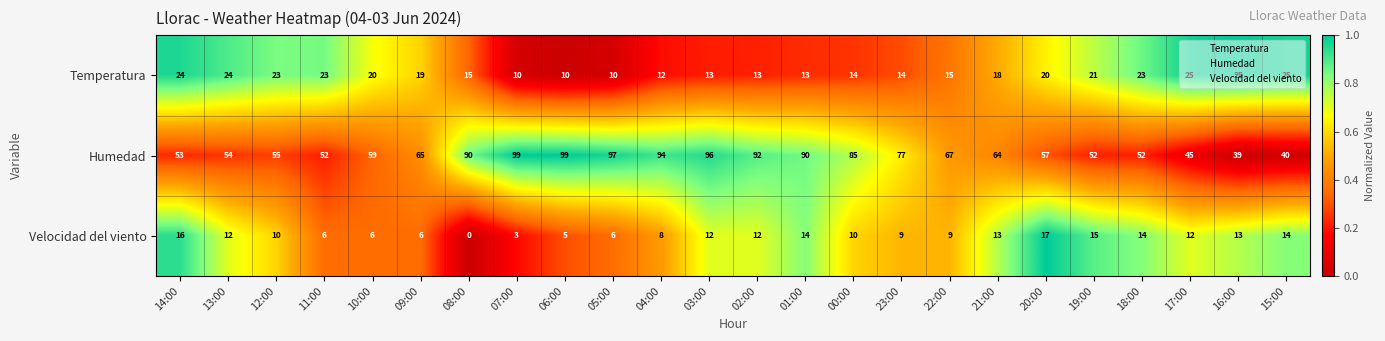

The Velocidad del viento series shows 12 at 17:00. True or false?

True